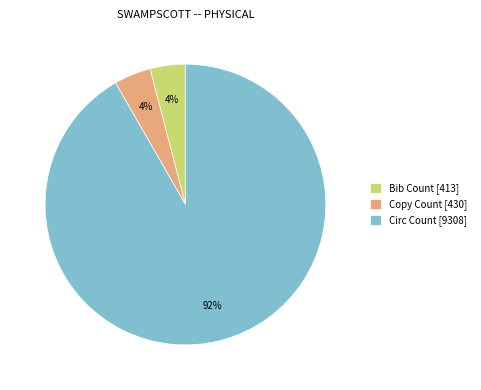

The Circ Count [9308] slice represents 92% of the pie. True or false?

True